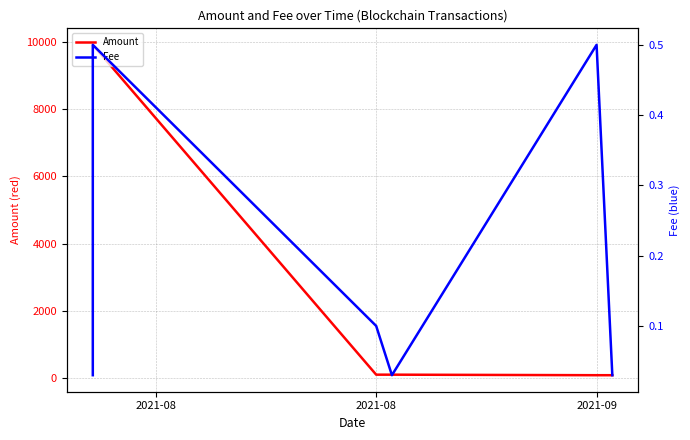

At 2021-08, list the series in order from largest to smallest.

Amount, Fee